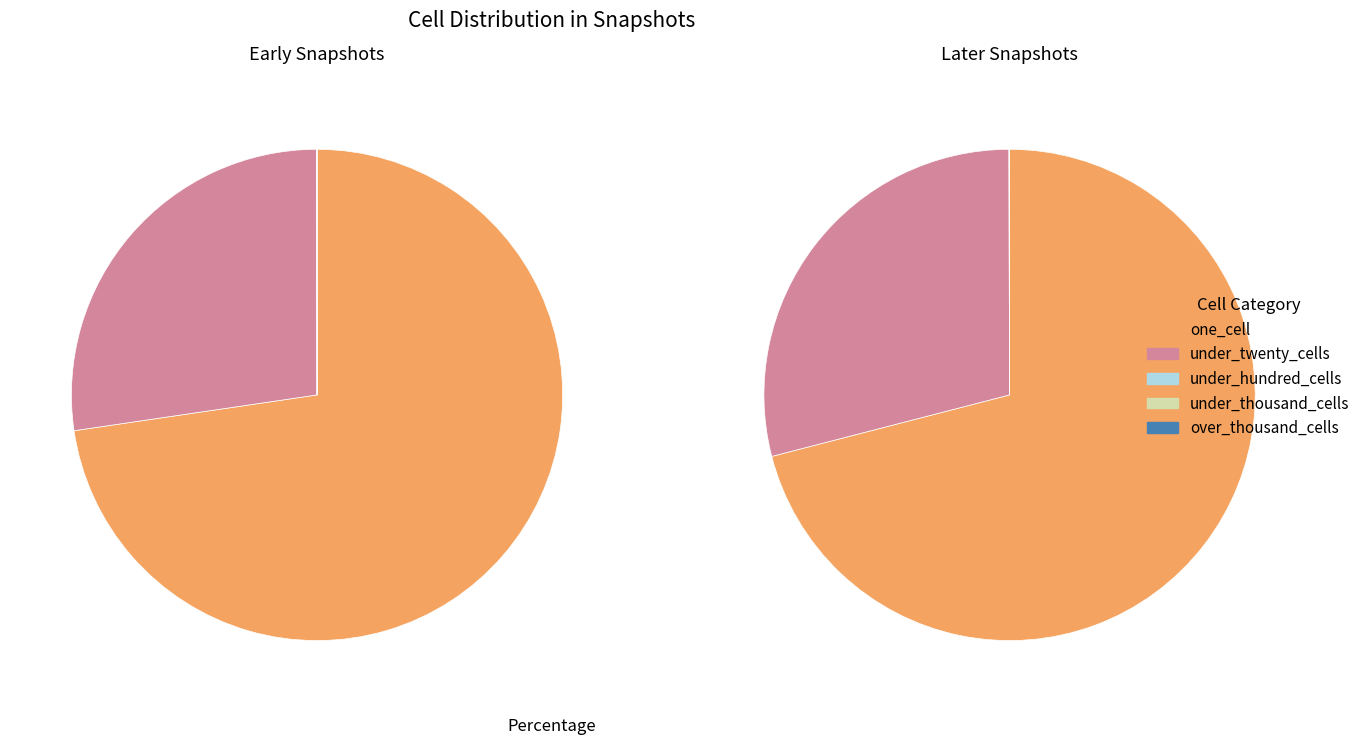

Does 31 account for over 50% of the chart?

No